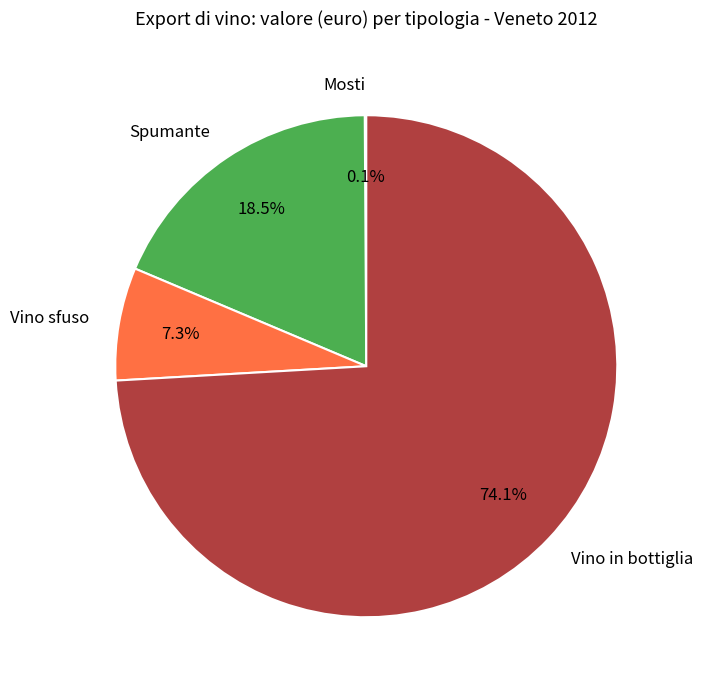

Which slice is the largest?

Vino in bottiglia